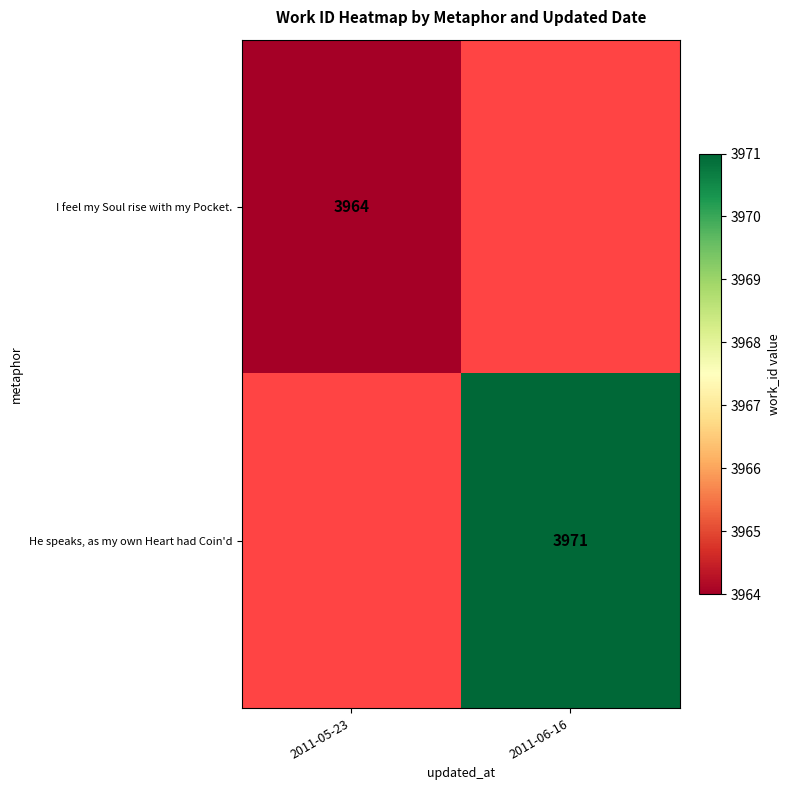

The value of I feel my Soul rise with my Pocket. at 2011-05-23 is 3964. True or false?

True